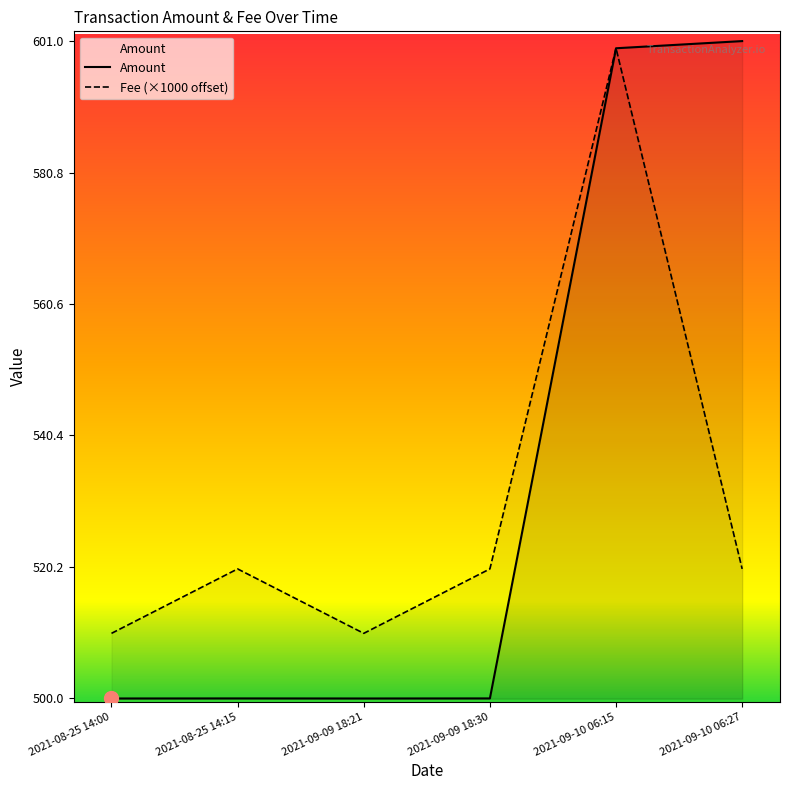

Between 2021-08-25 14:00 and 2021-09-10 06:27, which series saw the biggest shift?

Amount